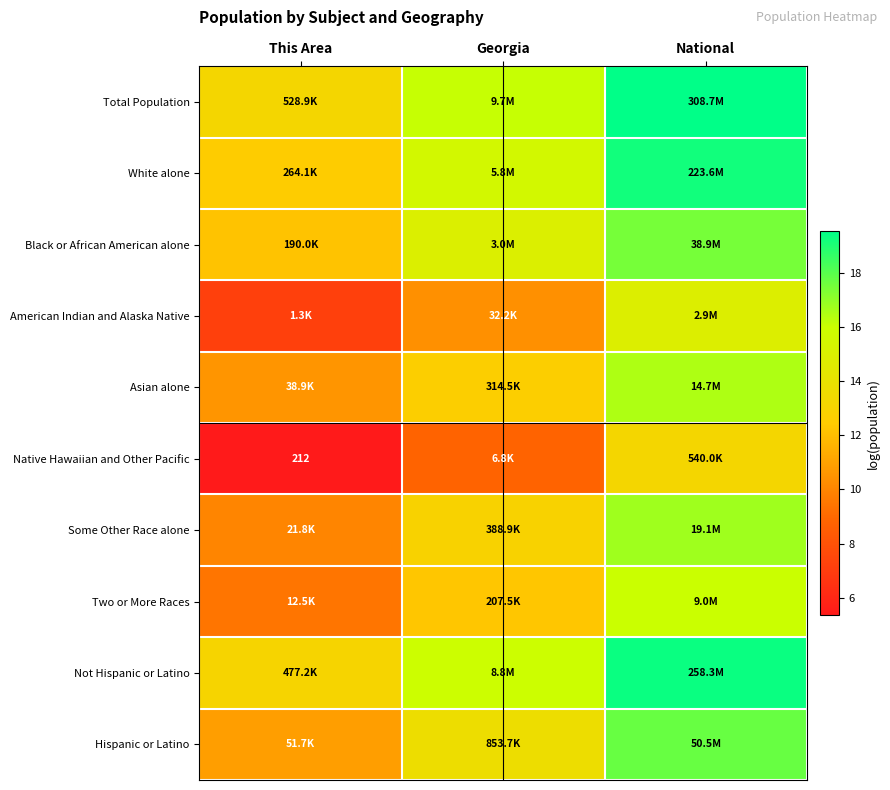

The Black or African American alone series shows 14.9 at Georgia. True or false?

True